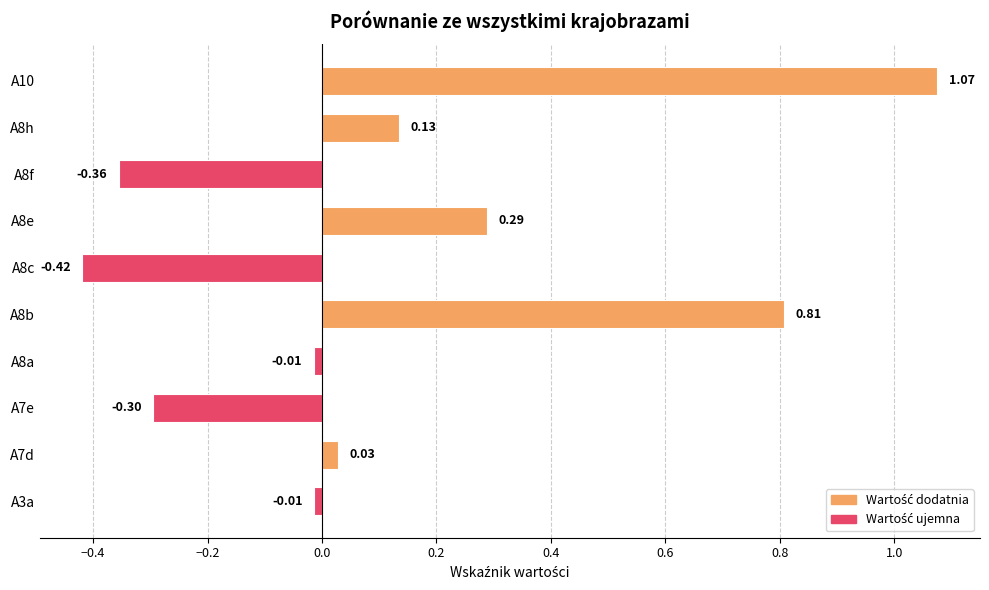

Between A7d and A8f, which is larger?

A7d